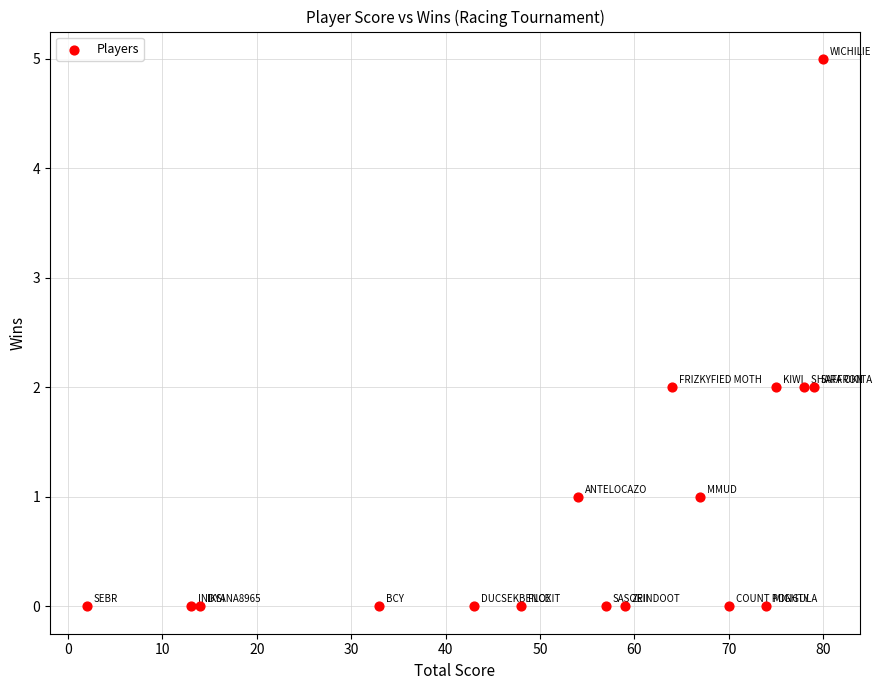

What is the range of X values (max minus min)?

78